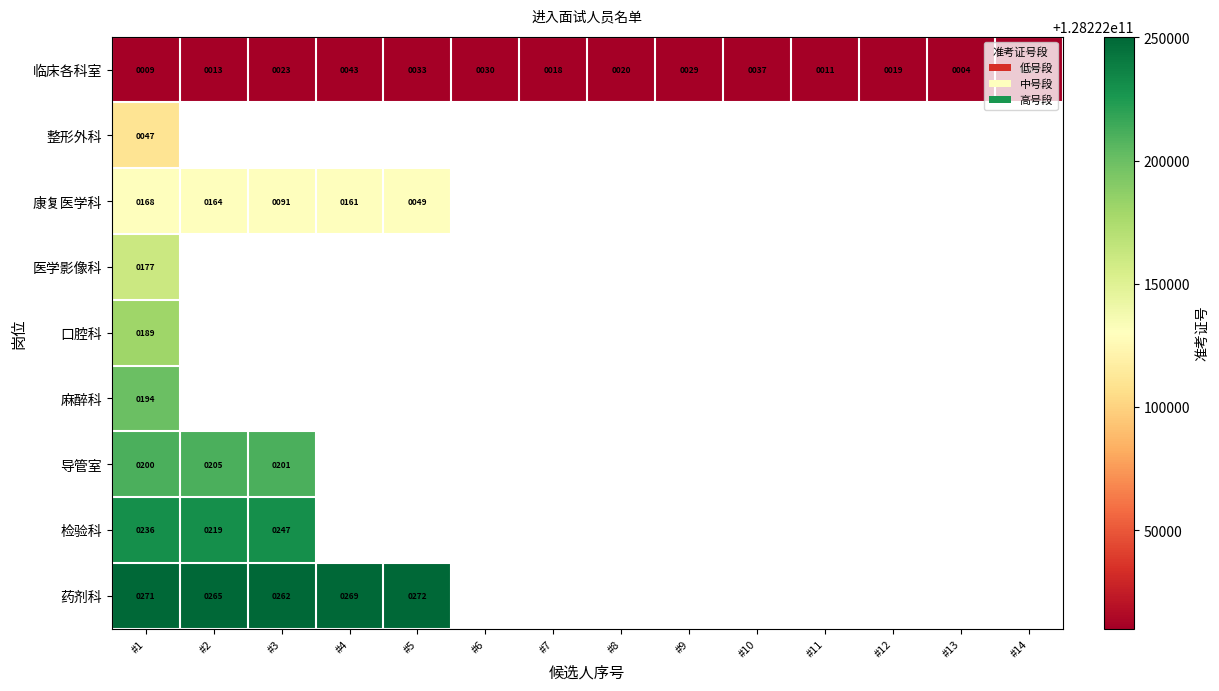

Rank the series at #1 from highest to lowest value.

药剂科, 检验科, 导管室, 麻醉科, 口腔科, 医学影像科, 康复医学科, 整形外科, 临床各科室